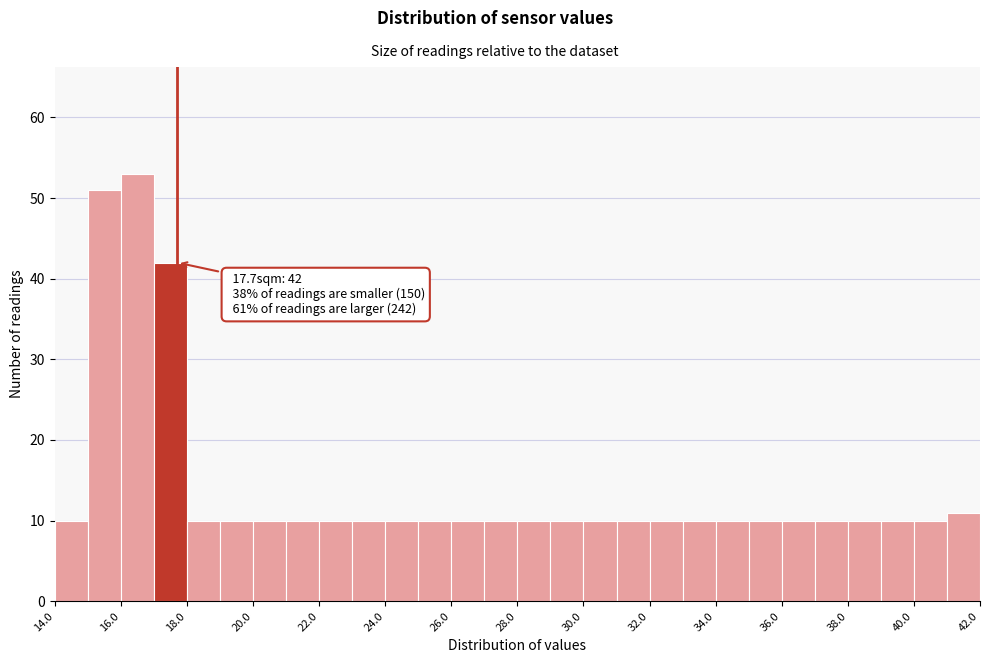

Over which range of the x-axis is the bar tallest?

16 to 17